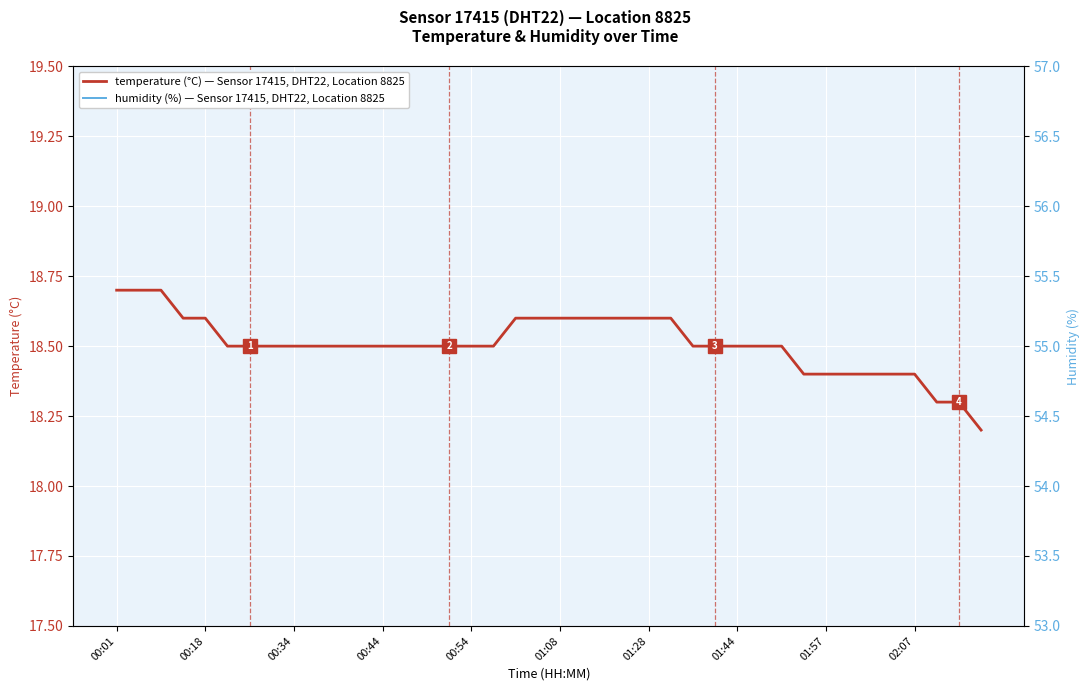

True or false: temperature and humidity intersect in this chart.

False